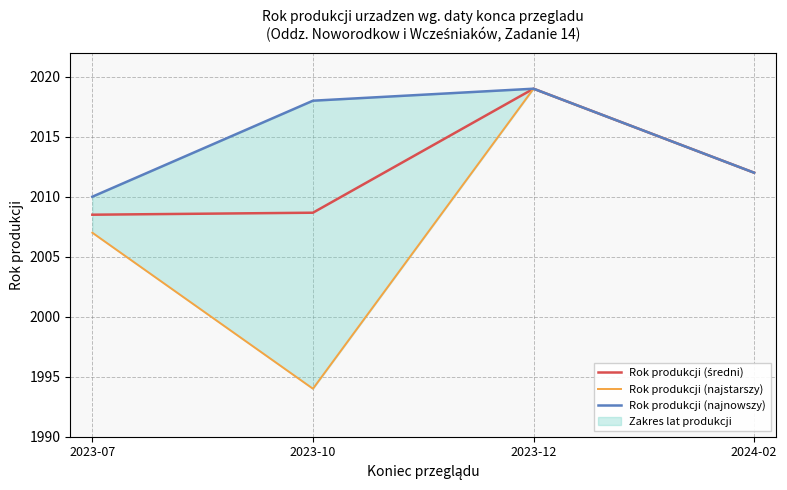

Which series changed the most between 2023-07 and 2023-12?

Rok produkcji (najstarszy)